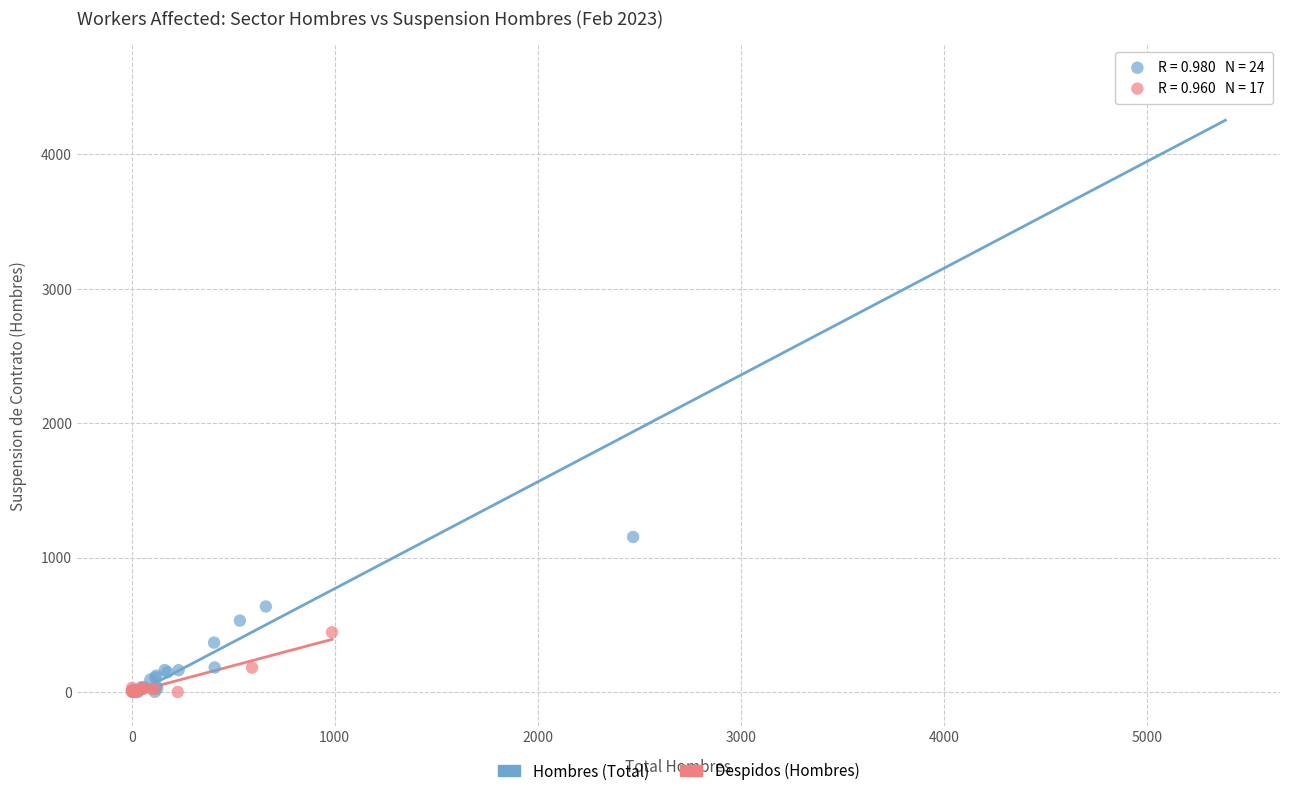

Which series has the largest Y range (max minus min)?

Hombres (Total)